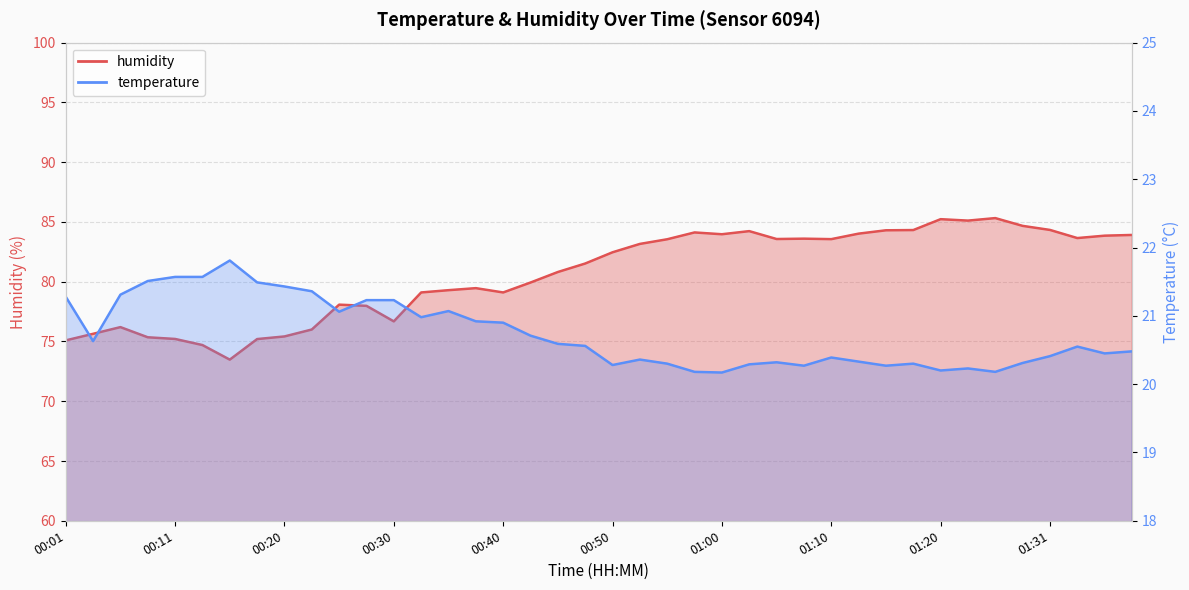

Between 00:11 and 00:01, which is larger?

00:11